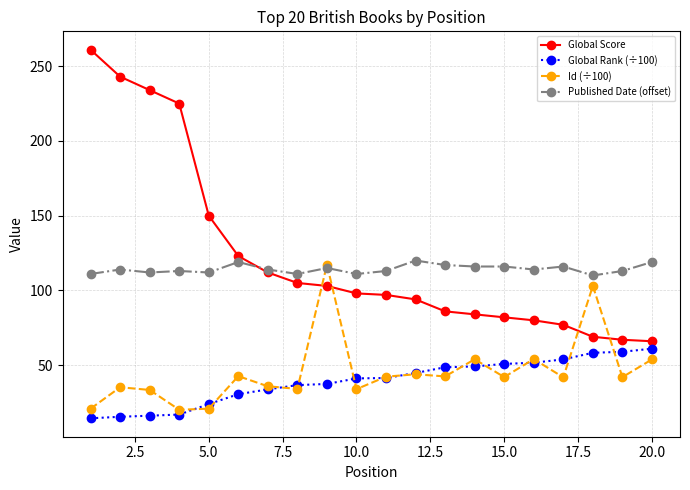

What is the lowest value of the Published Date (offset) series?

110.0